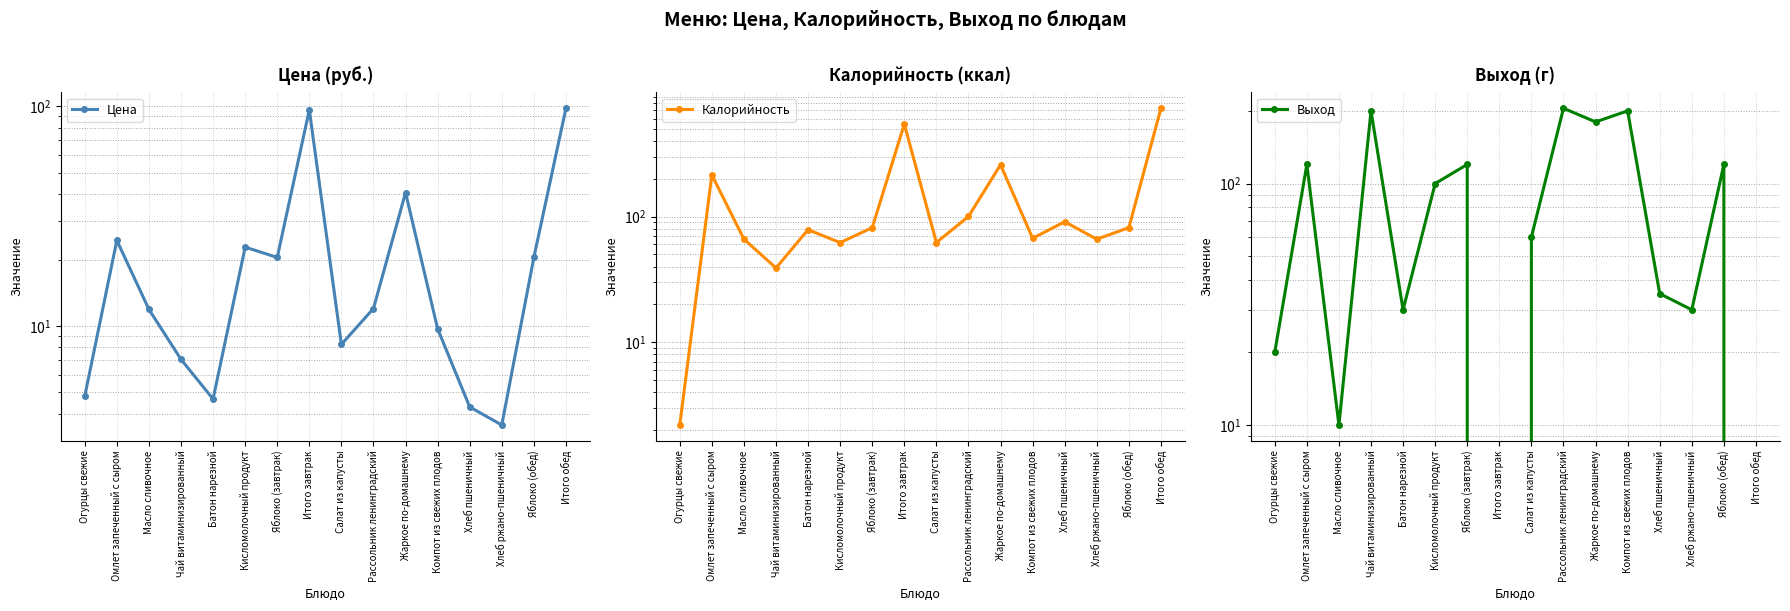

Is it true that Выход equals 30.0 at Хлеб ржано-пшеничный?

True